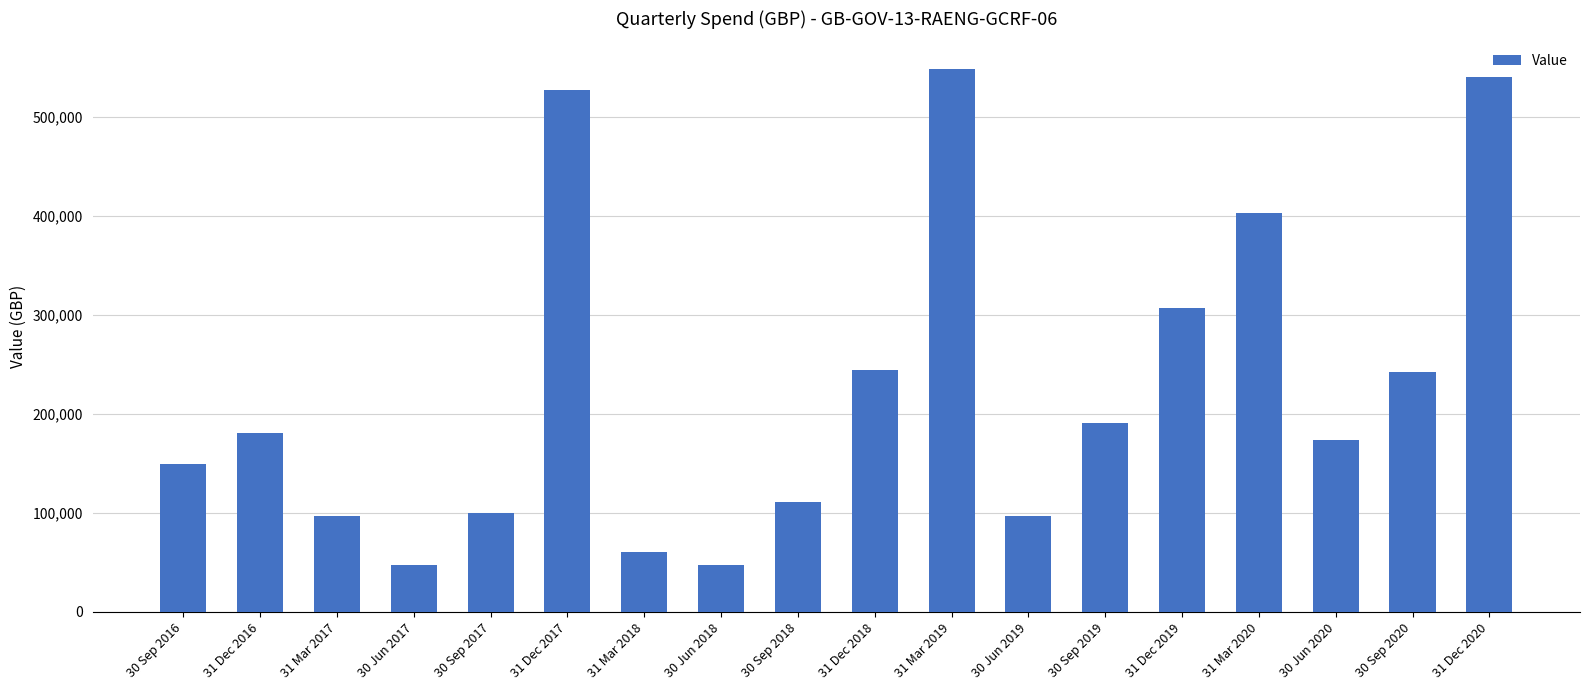

Read the value at 31 Dec 2017.

526755.6